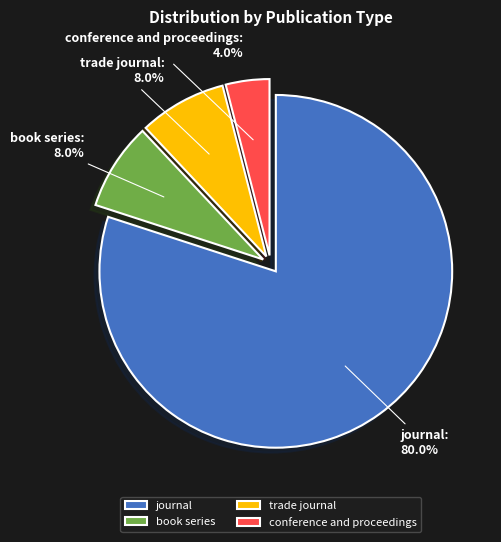

What percentage is the conference and proceedings slice, to the nearest percent?

4%